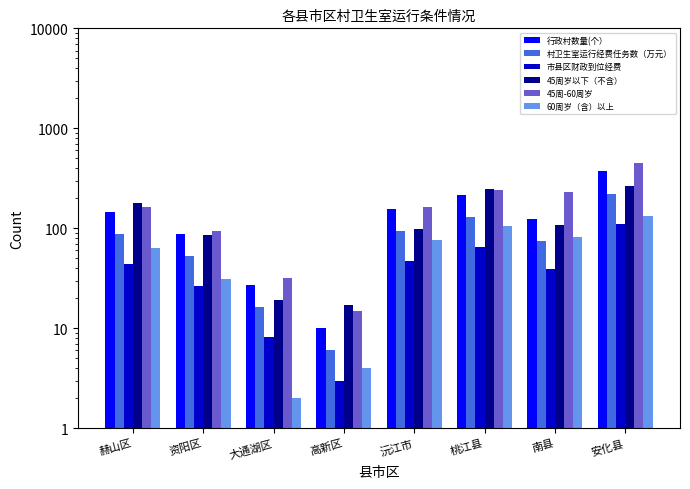

What is the difference between the highest and lowest values at 资阳区?

68.6